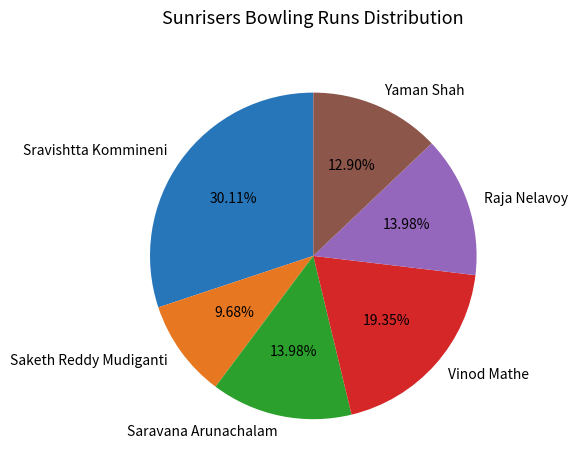

Which category has the smallest portion of the pie?

Saketh Reddy Mudiganti